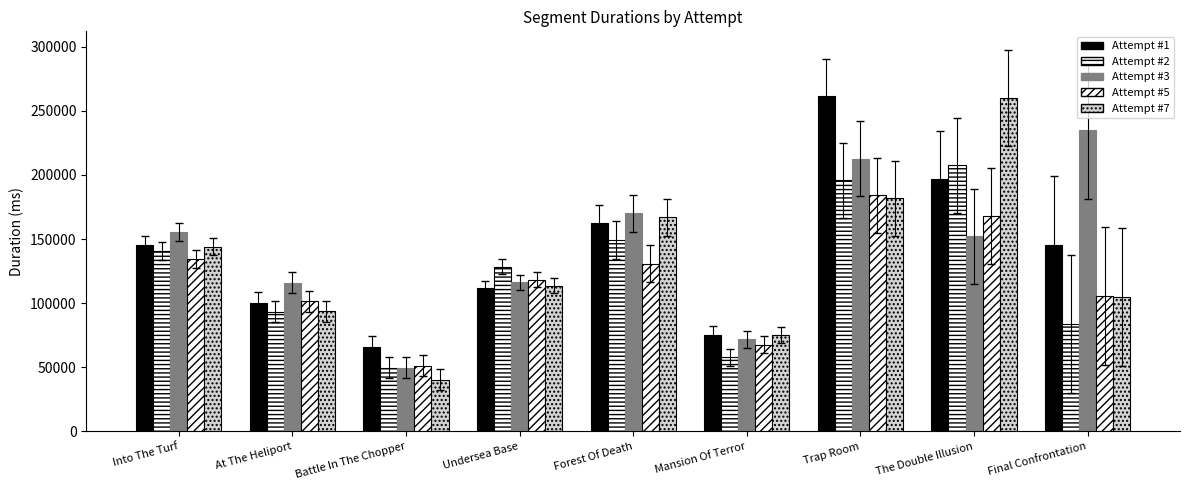

Is it true that Attempt #3 equals 21140 at Mansion Of Terror?

False